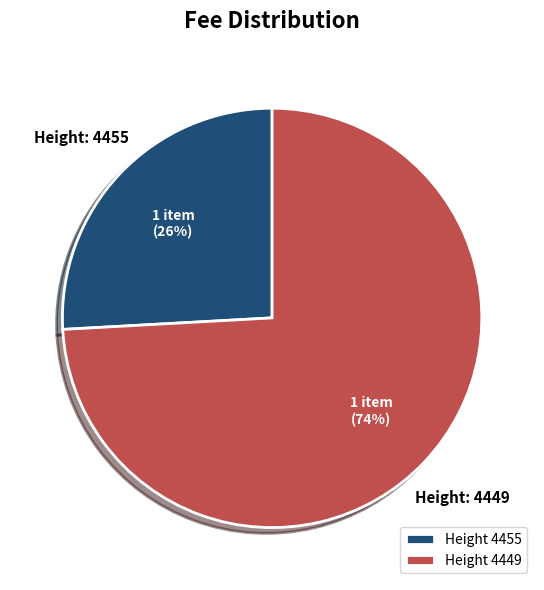

Does any single category account for the majority?

Yes